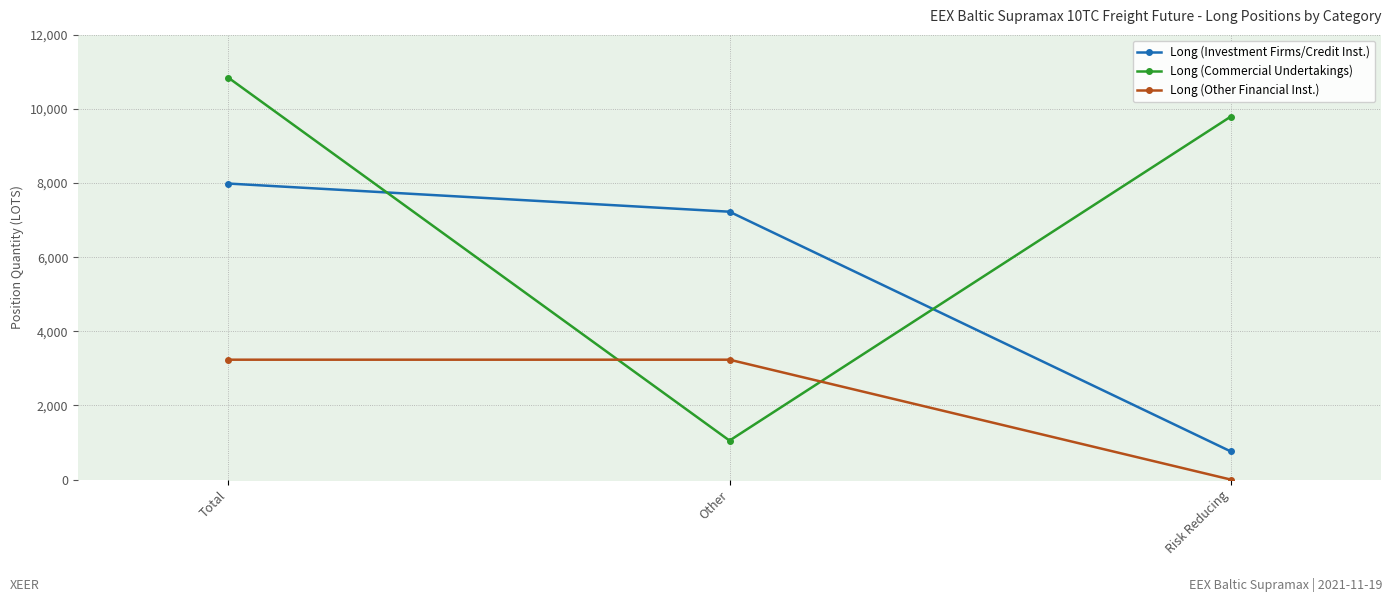

What is the label of the 1st point from the left?

Total